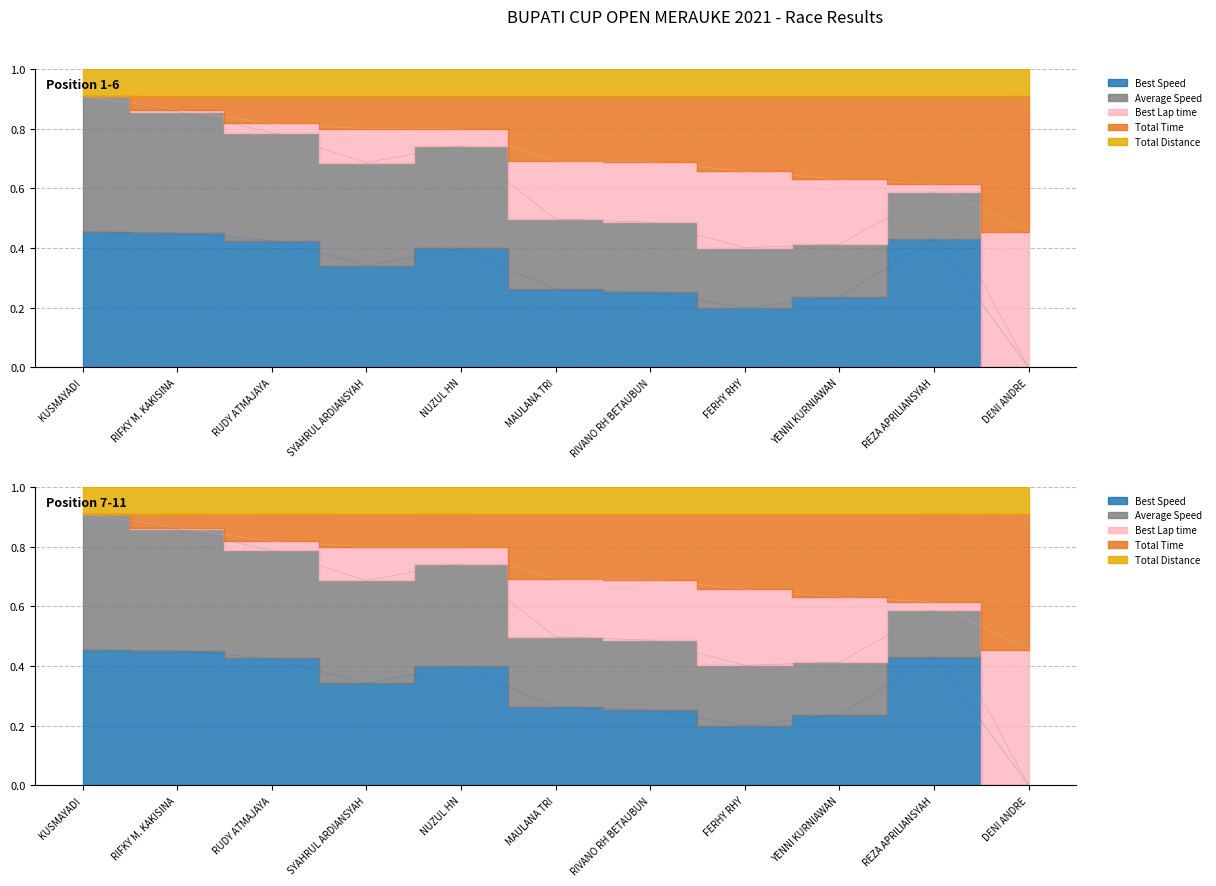

What is the sum of the Best Speed values at YENNI KURNIAWAN and NUZUL HN?

0.6